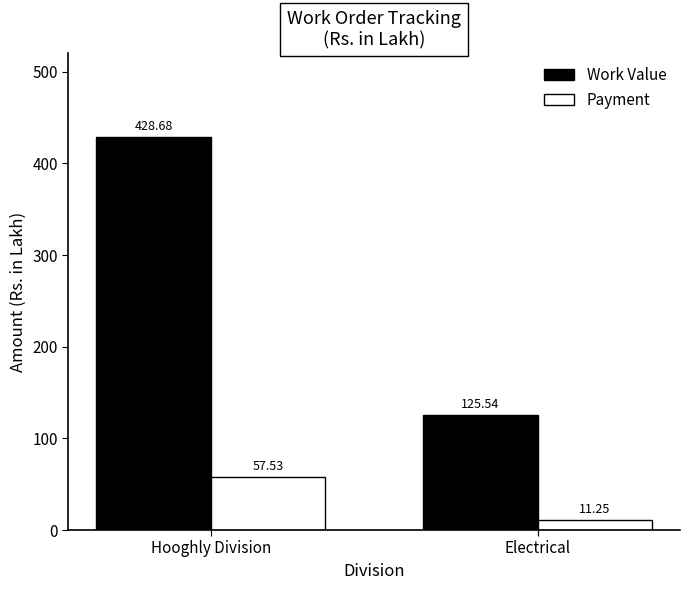

At which category does the chart reach its peak across all series?

Hooghly Division